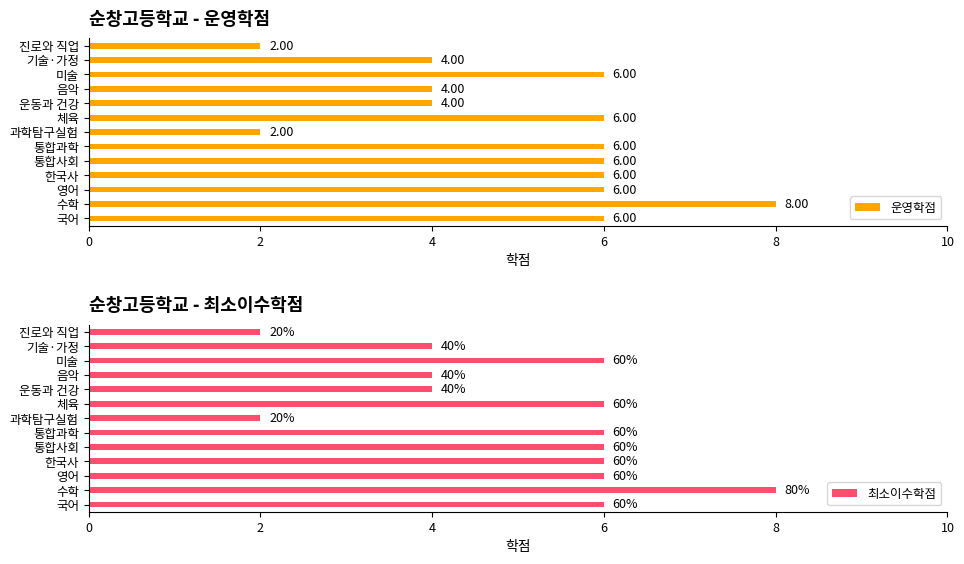

What is the average value of the 운영학점 series?

5